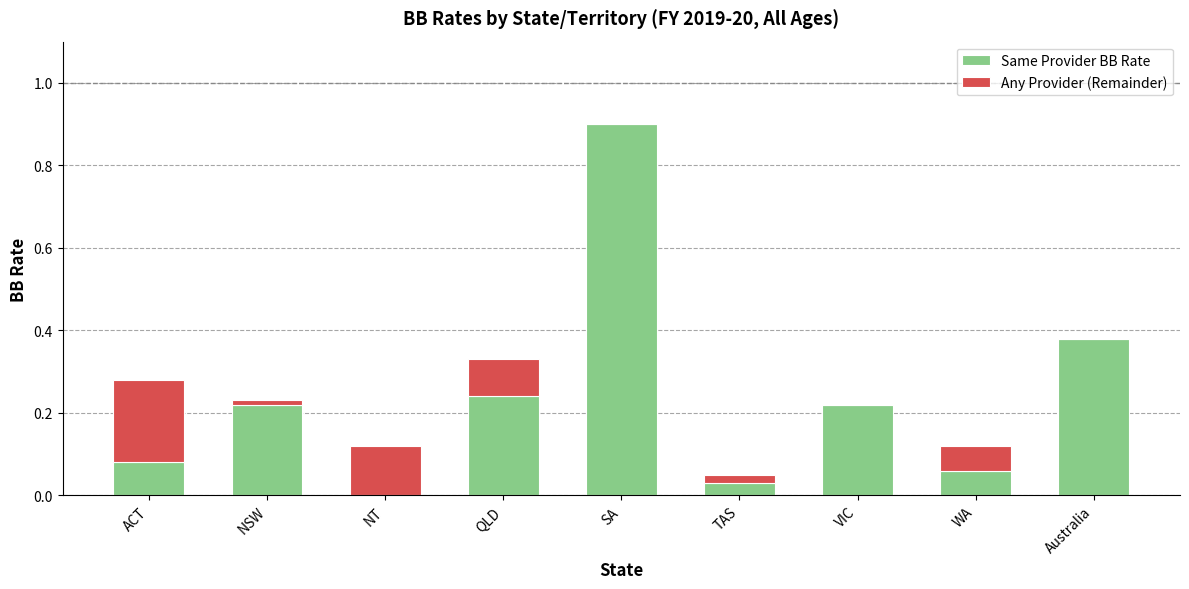

The Same Provider BB Rate series shows 0.2 at NSW. True or false?

True